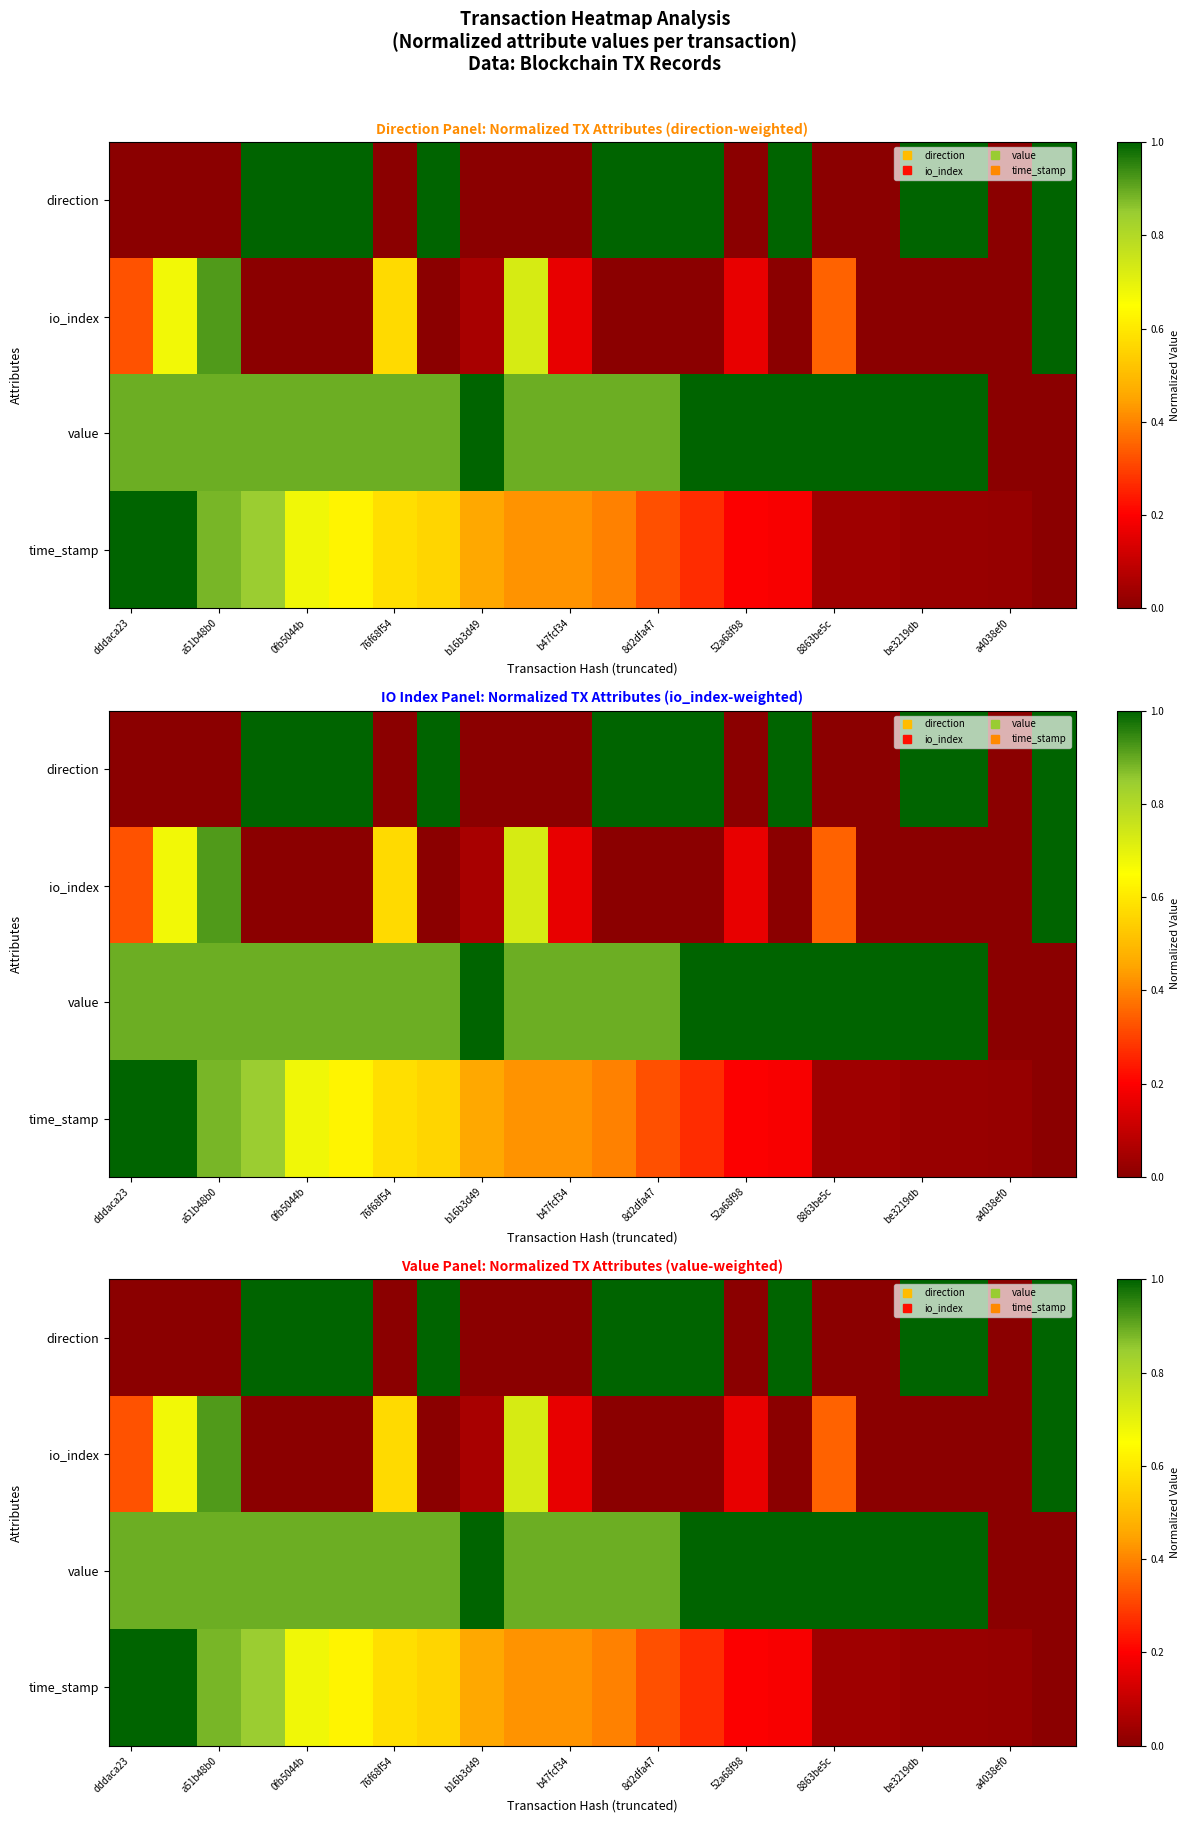

What is the difference between the second highest and second lowest values in the time_stamp series?

1.0